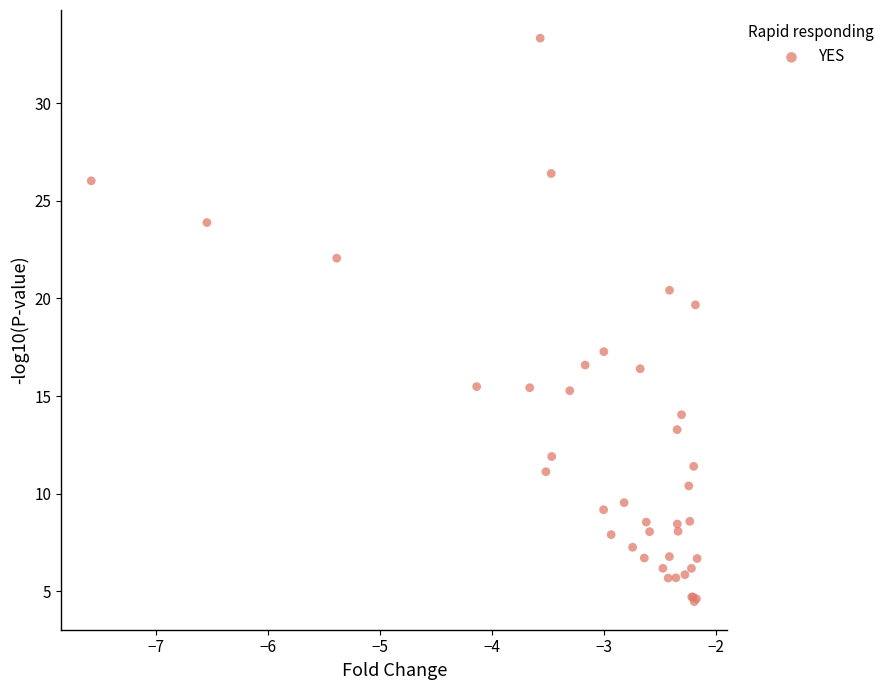

What Y value in the scatter plot is closest to 18?

17.3